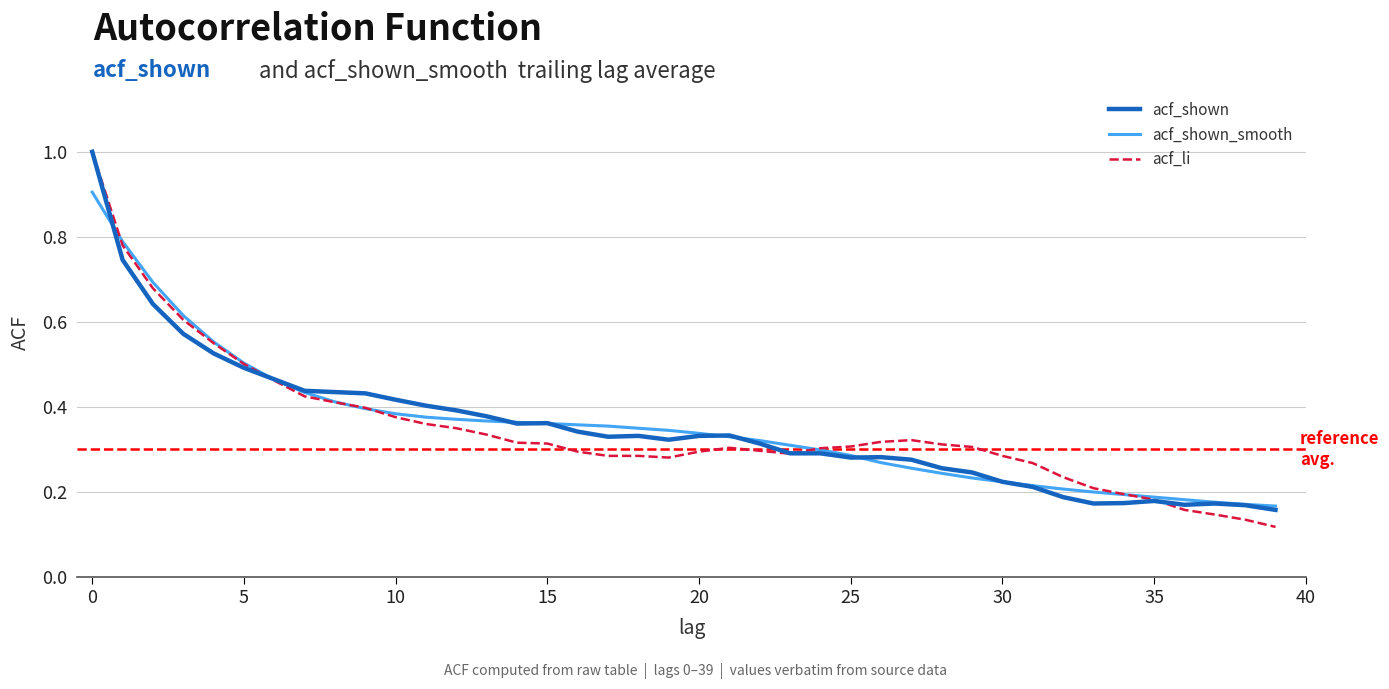

At how many categories does at least one series exceed 0?

40